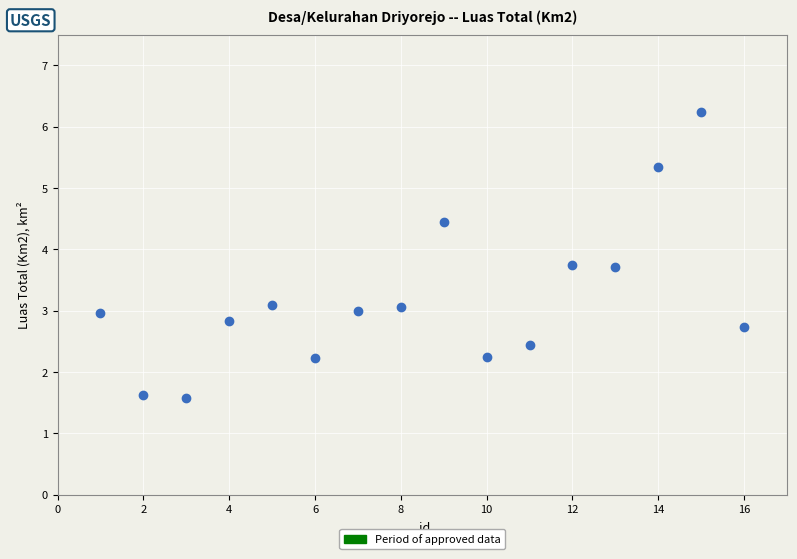

What is the range of Y values (max minus min)?

4.7